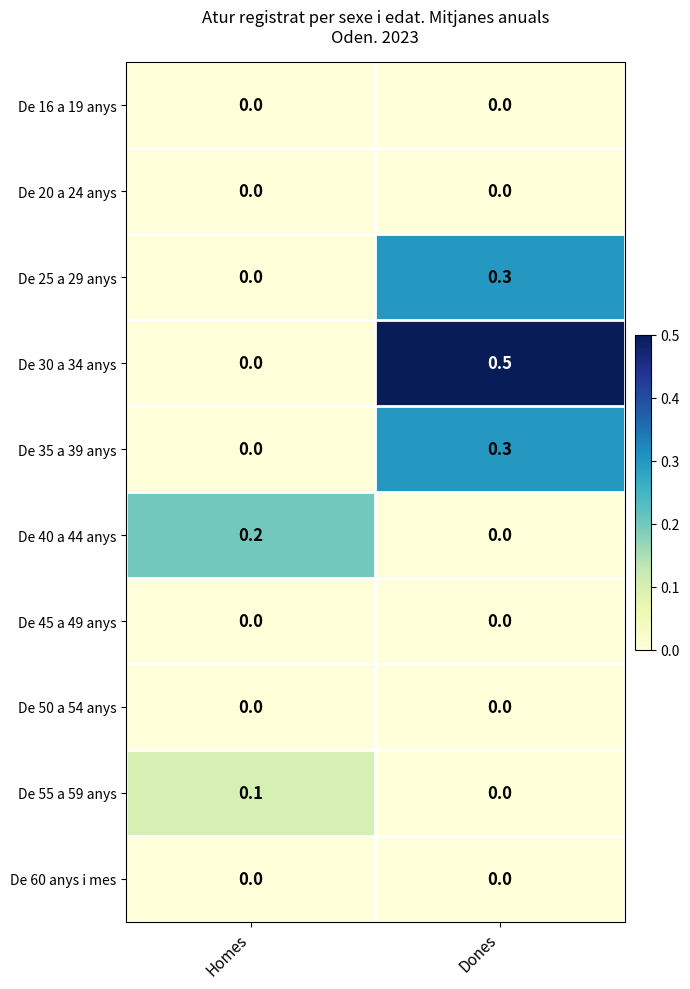

Which series changed the most between Homes and Dones?

De 30 a 34 anys